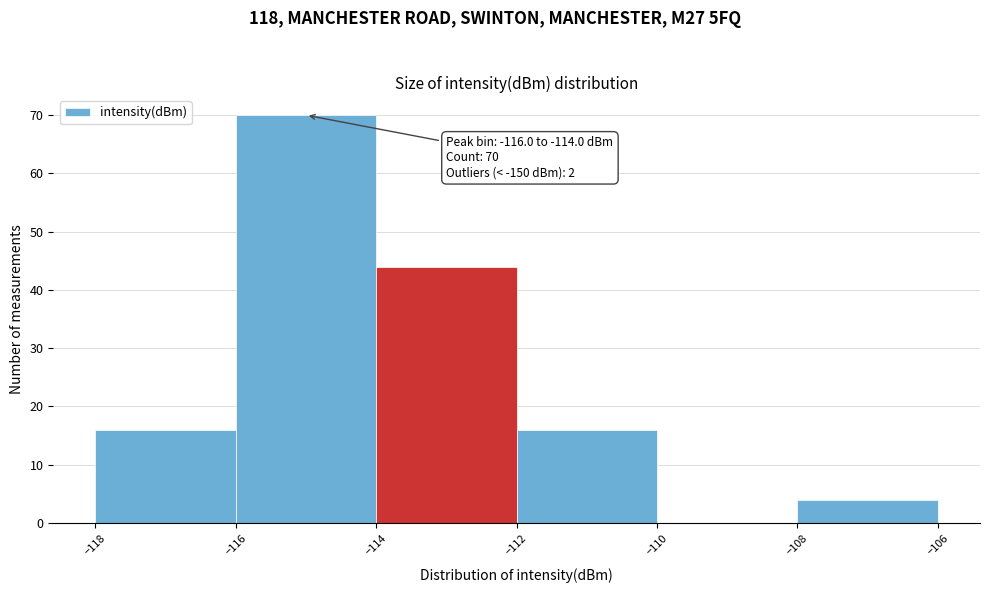

Which range on the x-axis has the tallest bar?

-116 to -114